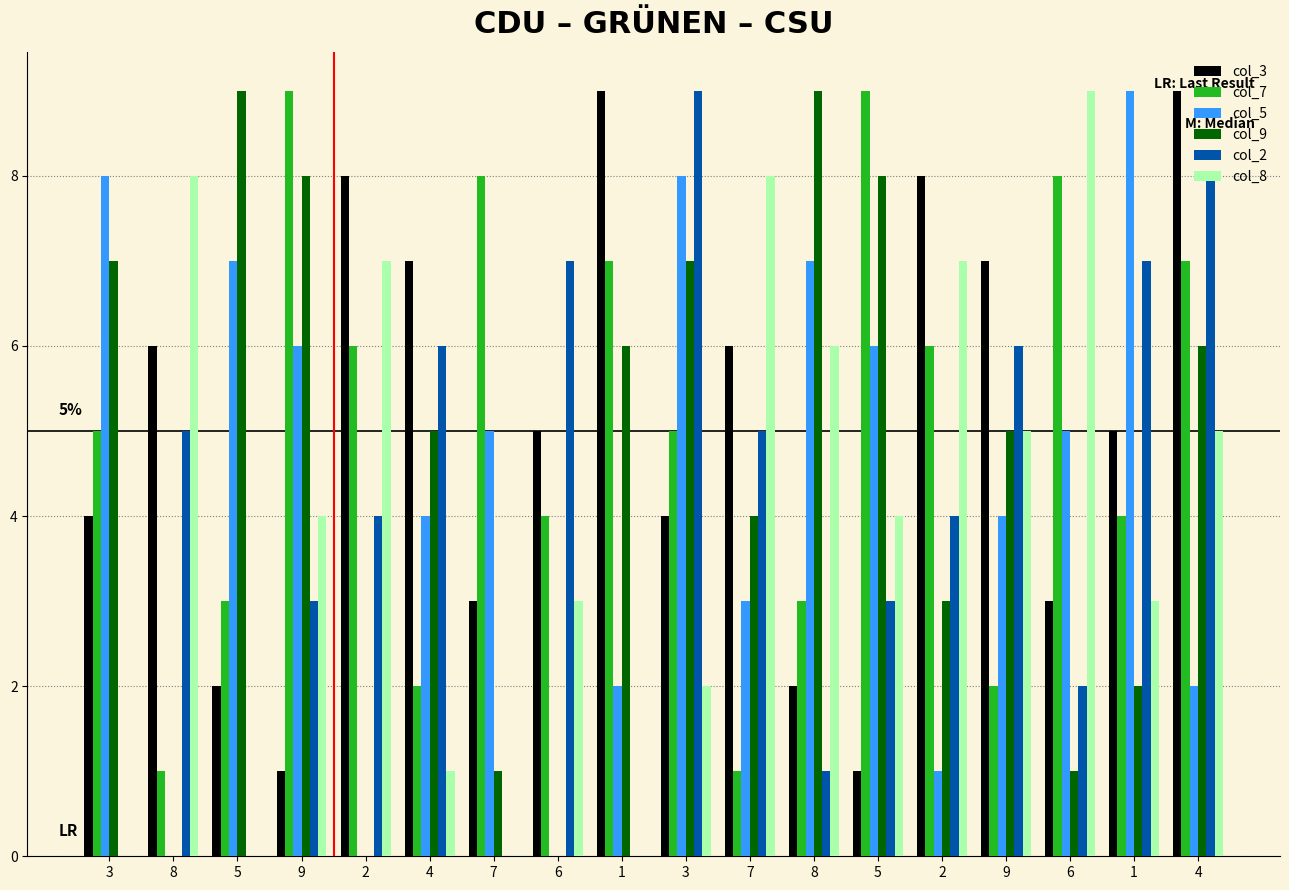

At how many categories does at least one series exceed 6?

18